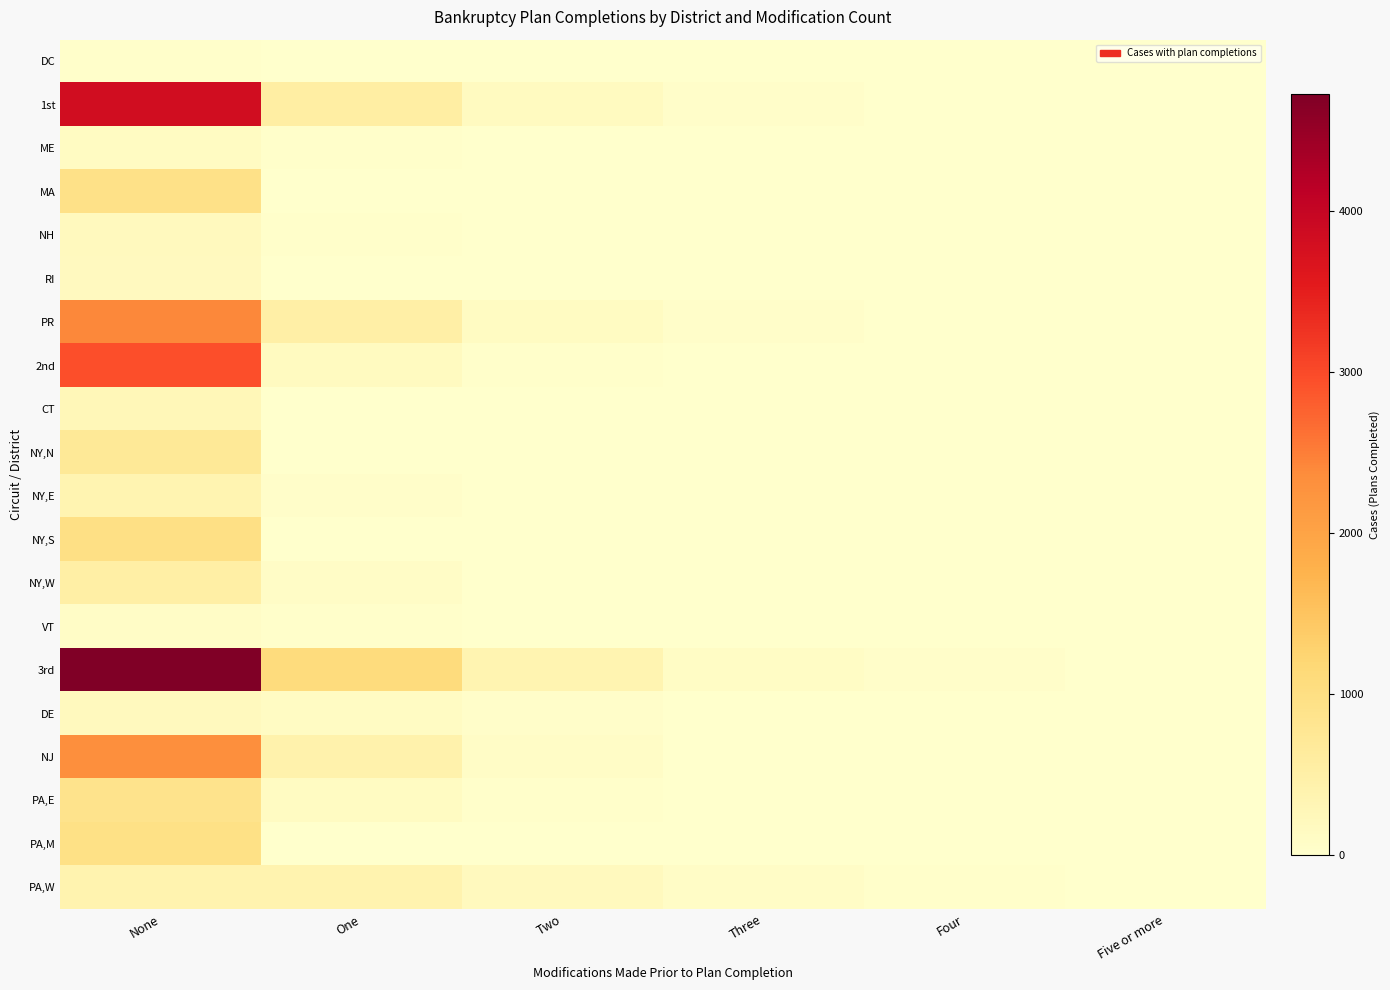

Rank the series by their maximum value, from highest to lowest.

3rd, 1st, 2nd, PR, NJ, NY,S, PA,M, MA, PA,E, NY,N, NY,W, PA,W, NY,E, CT, DE, NH, RI, ME, VT, DC